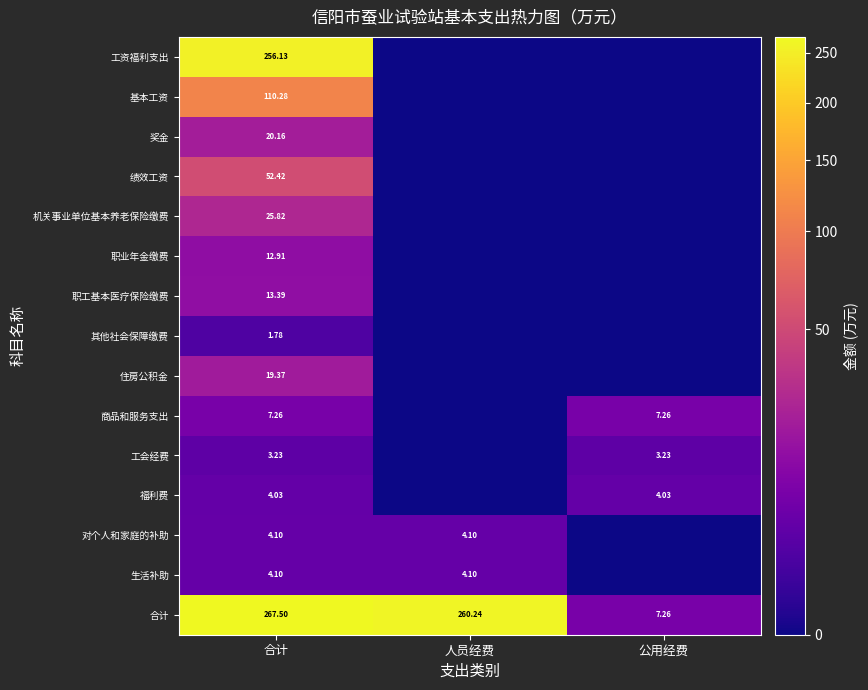

Rank the categories by 合计 value from highest to lowest.

合计, 人员经费, 公用经费